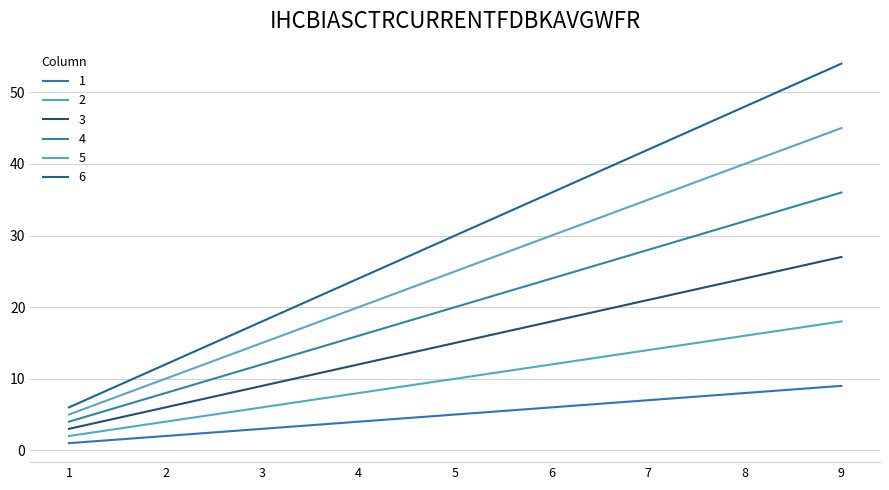

True or false: 4 and 1 intersect in this chart.

False